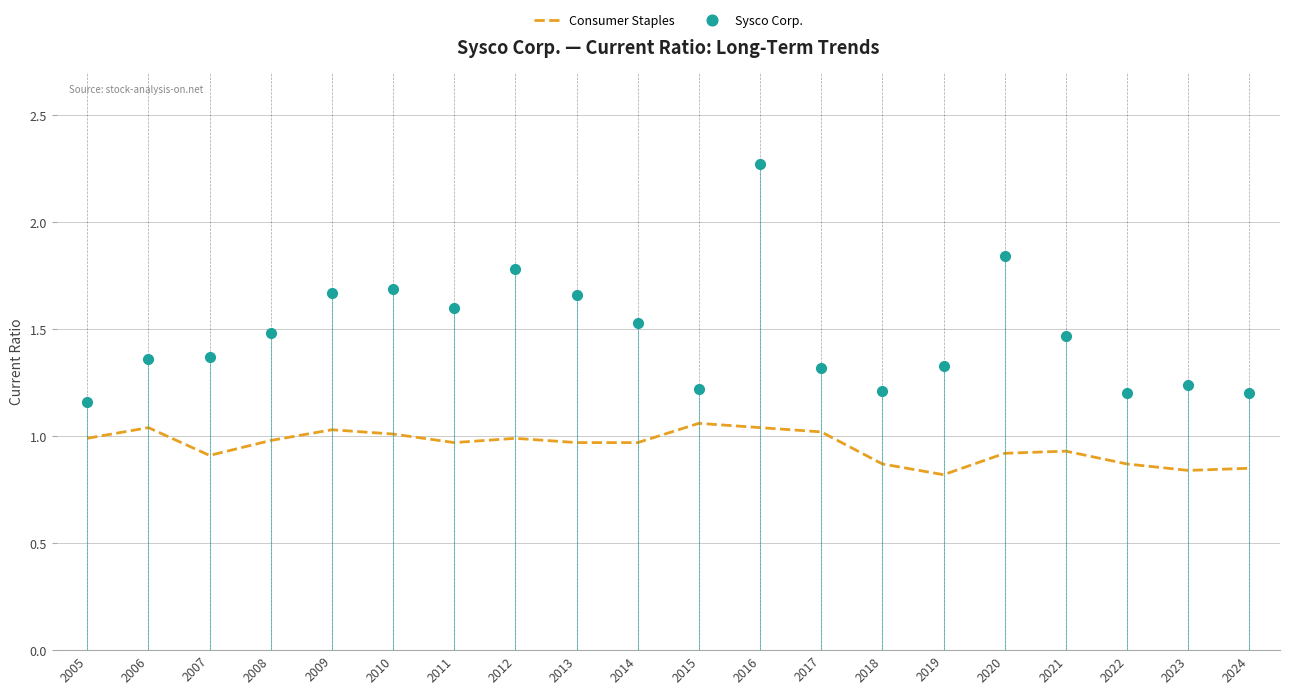

The Sysco Corp. series shows 1.3 at 2019. True or false?

True